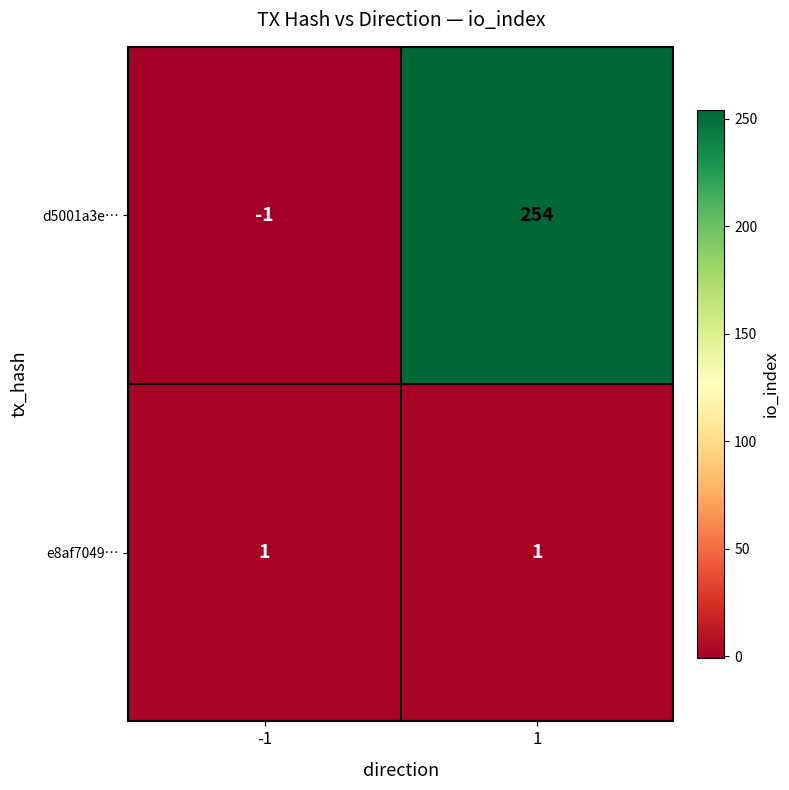

Reading left to right, what are all the values shown in this chart?

d5001a3e…: -1=-1	1=254
e8af7049…: -1=1	1=1